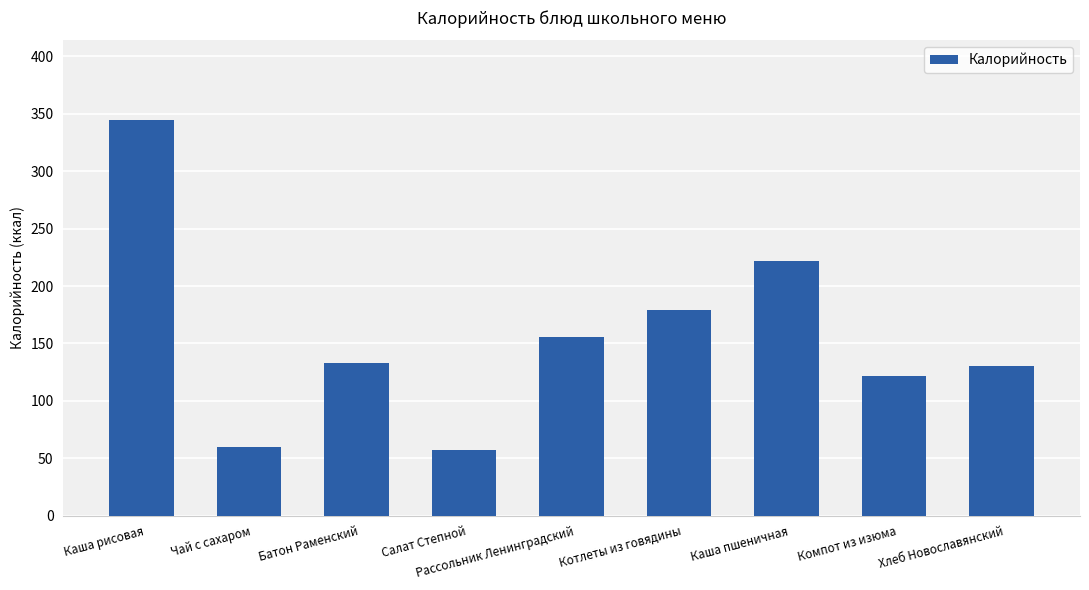

How many distinct data groups are displayed?

1